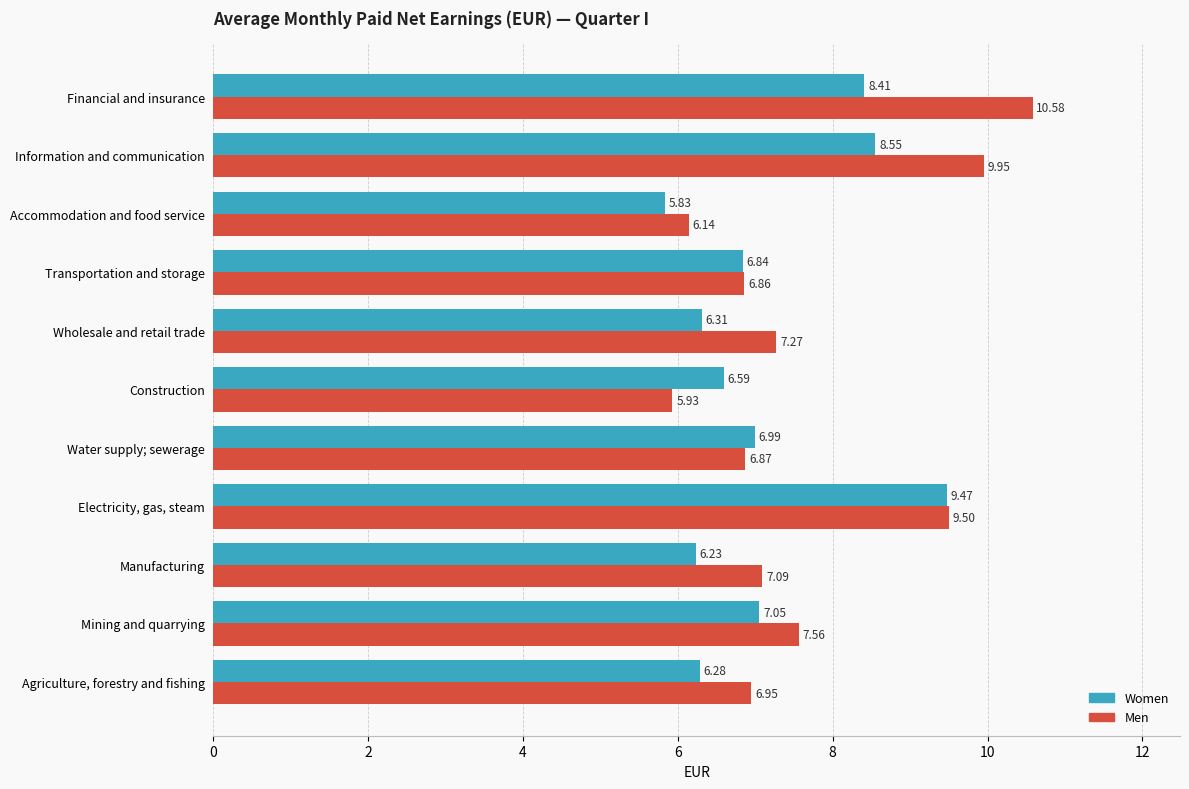

What are all the series names shown in the legend?

Women, Men